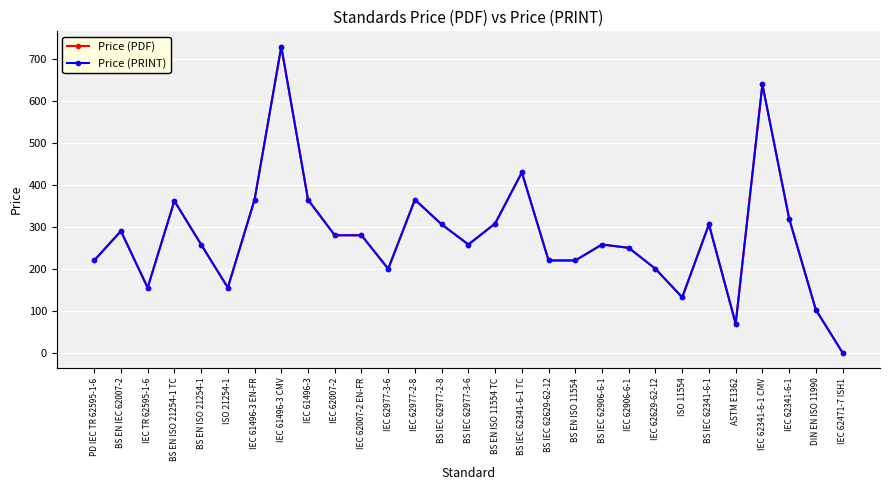

List the labels in order of Price (PRINT) value, smallest first.

IEC 62471-7 ISH1, ASTM E1362, DIN EN ISO 11990, ISO 11554, IEC TR 62595-1-6, ISO 21254-1, IEC 62977-3-6, IEC 62629-62-12, PD IEC TR 62595-1-6, BS IEC 62629-62-12, BS EN ISO 11554, IEC 62906-6-1, BS EN ISO 21254-1, BS IEC 62977-3-6, BS IEC 62906-6-1, IEC 62007-2, IEC 62007-2 EN-FR, BS EN IEC 62007-2, BS IEC 62977-2-8, BS IEC 62341-6-1, BS EN ISO 11554 TC, IEC 62341-6-1, BS EN ISO 21254-1 TC, IEC 61496-3 EN-FR, IEC 61496-3, IEC 62977-2-8, BS IEC 62341-6-1 TC, IEC 62341-6-1 CMV, IEC 61496-3 CMV